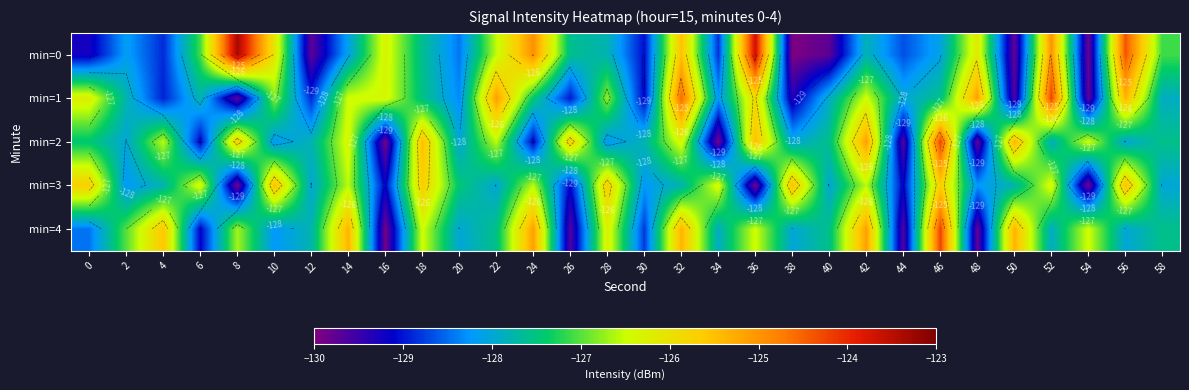

What is the difference between the maximum and minimum values in the min=2 series?

5.7